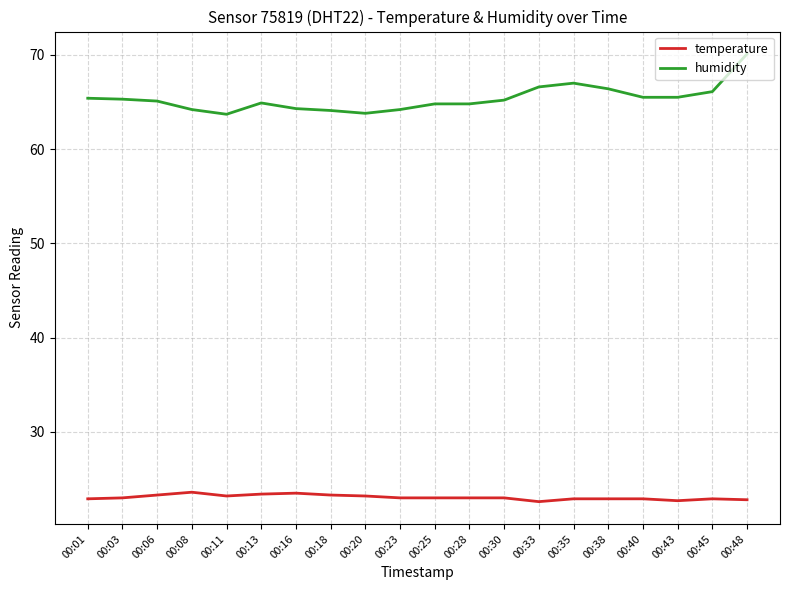

Rank the series by their maximum value, from highest to lowest.

humidity, temperature